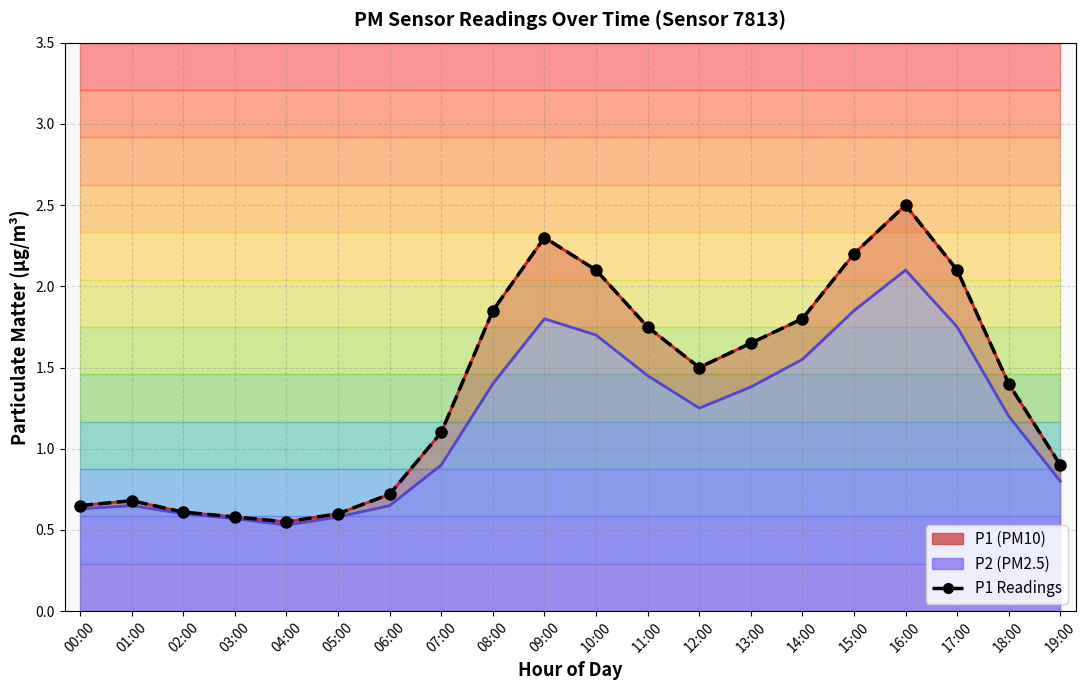

Rank the categories by value from highest to lowest.

16:00, 09:00, 15:00, 10:00, 17:00, 08:00, 14:00, 11:00, 13:00, 12:00, 18:00, 07:00, 19:00, 06:00, 01:00, 00:00, 02:00, 05:00, 03:00, 04:00